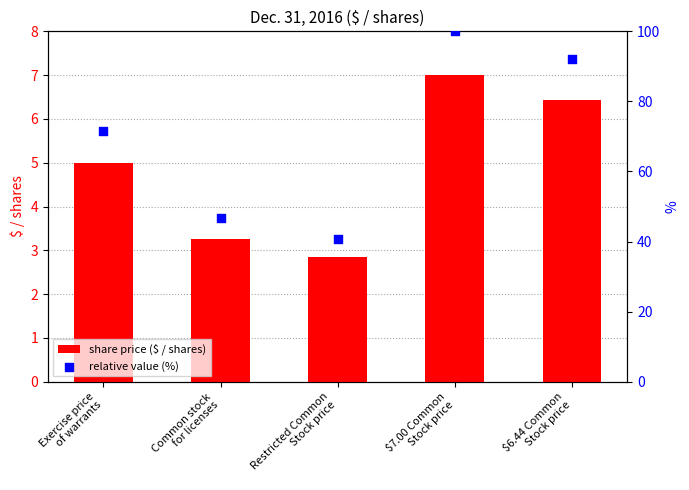

Which series contains the highest Y value?

relative value (%)